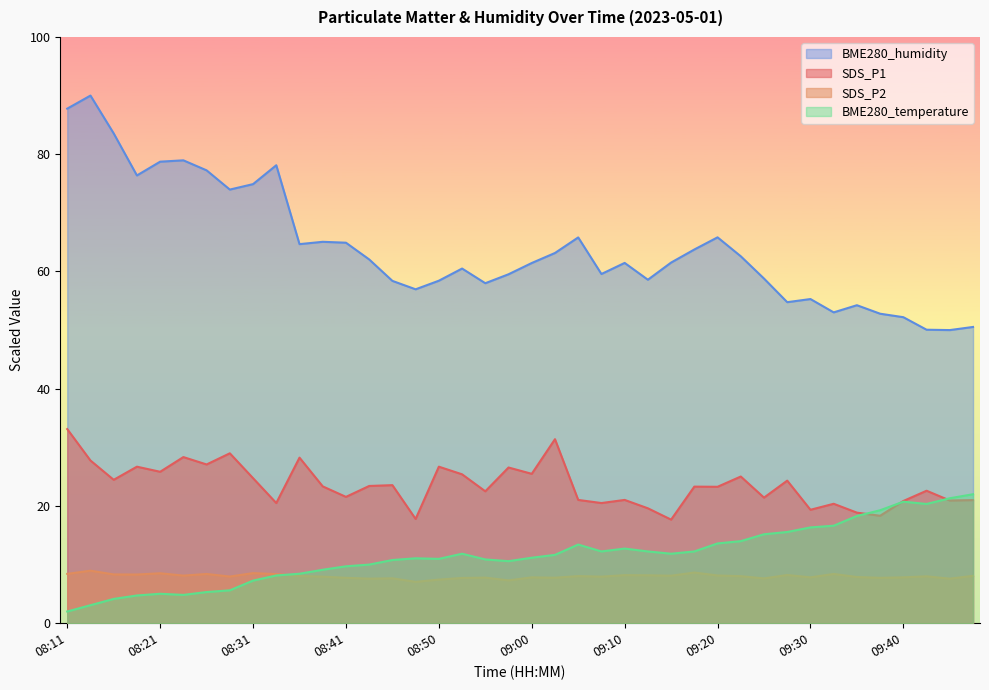

Is it true that SDS_P1 equals 36.2 at 09:00?

False